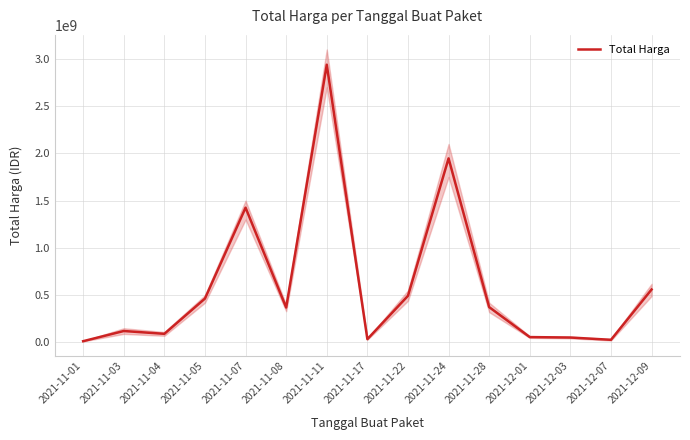

Where does the data first go above 369263000?

2021-11-05